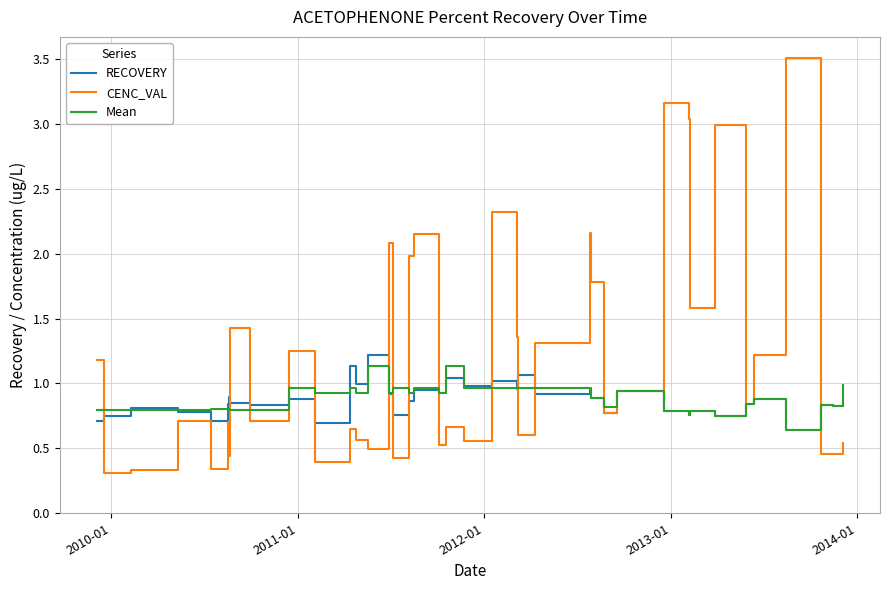

Which series has the widest spread of values?

CENC_VAL